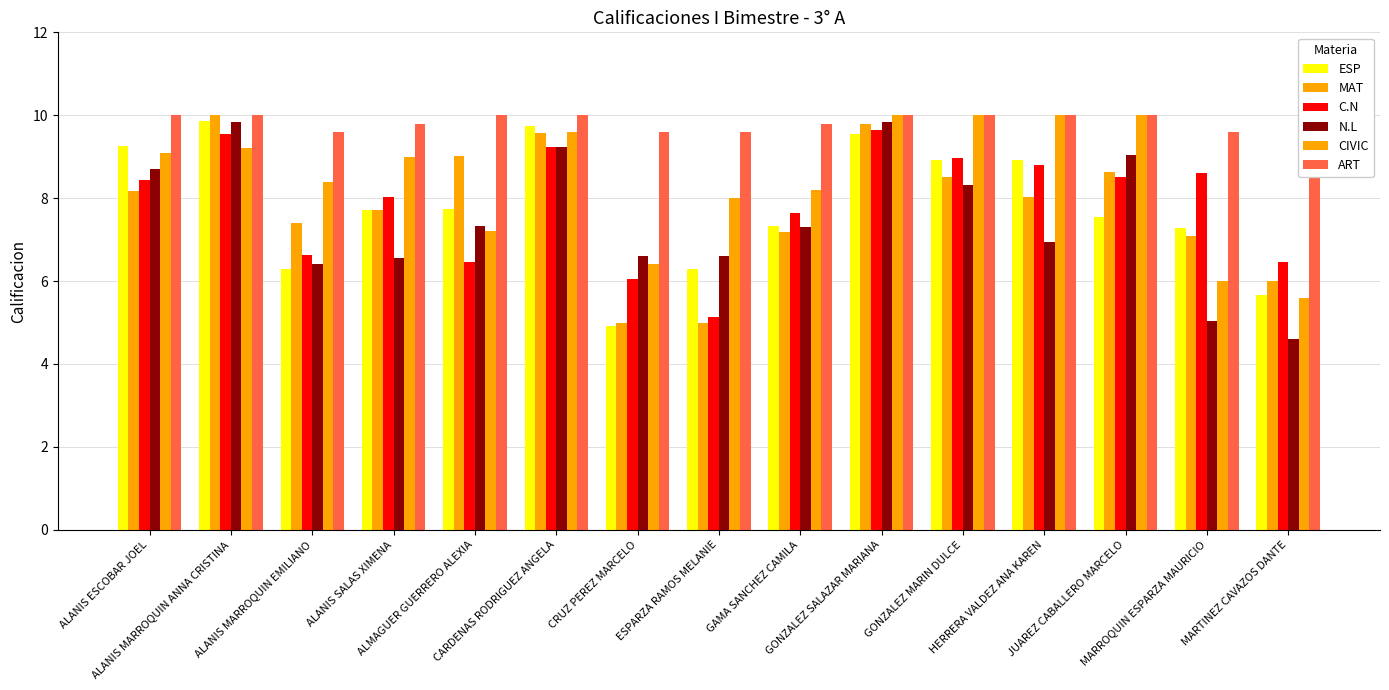

What is the difference between the highest and lowest values at MARTINEZ CAVAZOS DANTE?

5.0